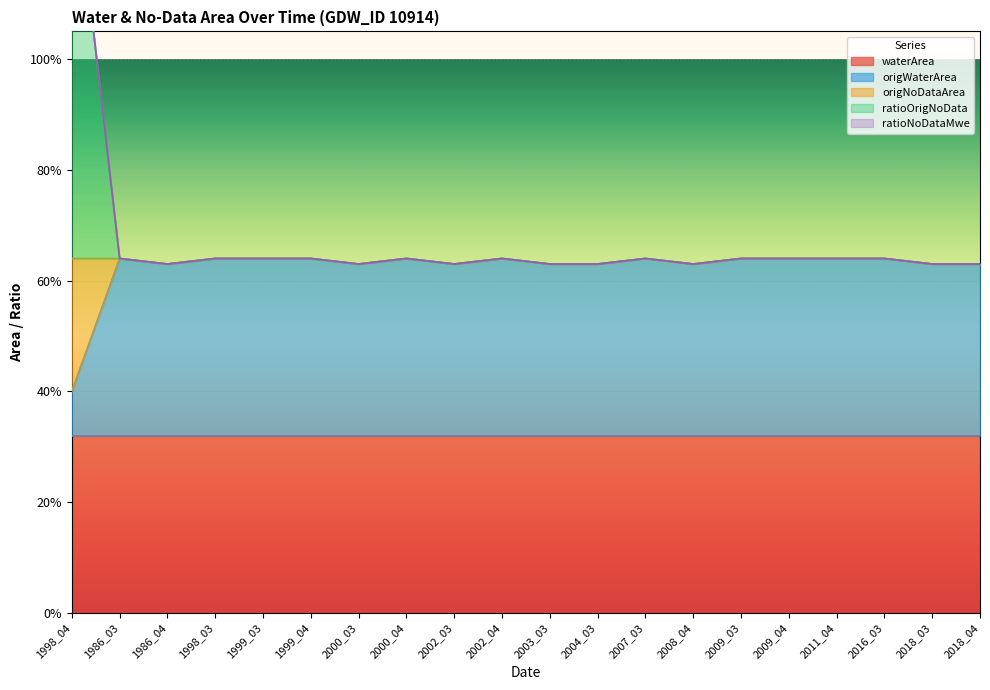

True or false: origNoDataArea and ratioOrigNoData intersect in this chart.

False